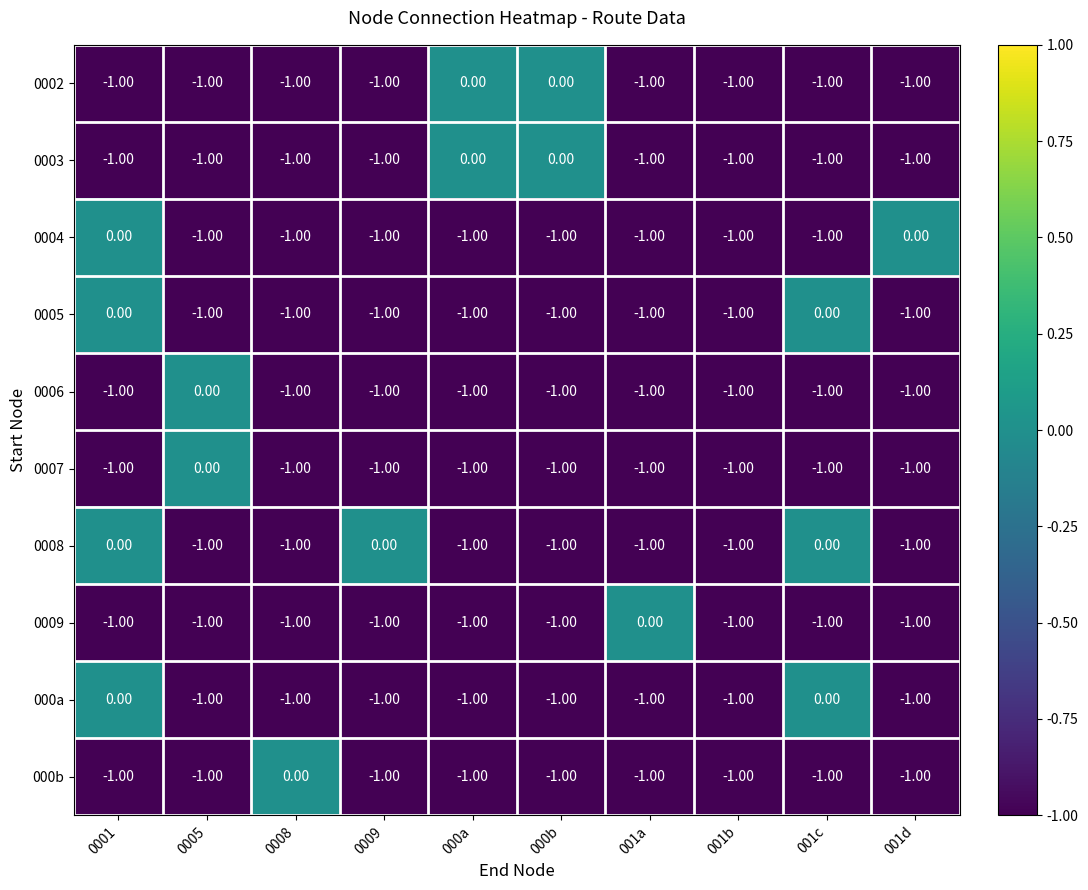

What is the total value across all series at 001a?

-9